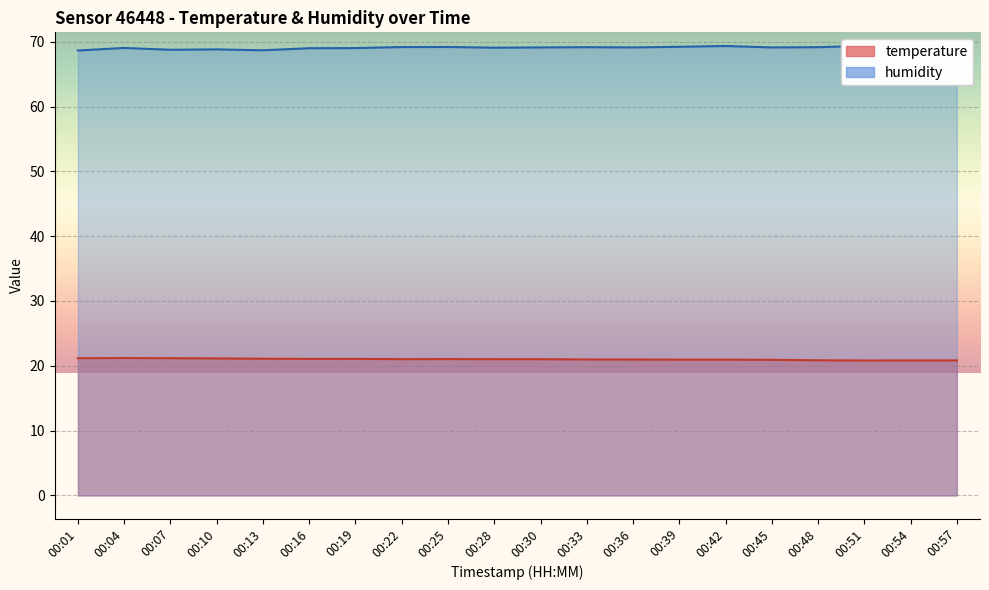

Reading right to left, list all the values displayed in this chart.

temperature: 20.8	20.8	20.8	20.9	20.9	20.9	20.9	21.0	21.0	21.0	21.0	21.0	21.0	21.1	21.1	21.1	21.1	21.2	21.2	21.2
humidity: 69.5	69.5	69.3	69.2	69.1	69.3	69.2	69.1	69.2	69.1	69.1	69.2	69.2	69.0	69.0	68.7	68.8	68.8	69.0	68.7